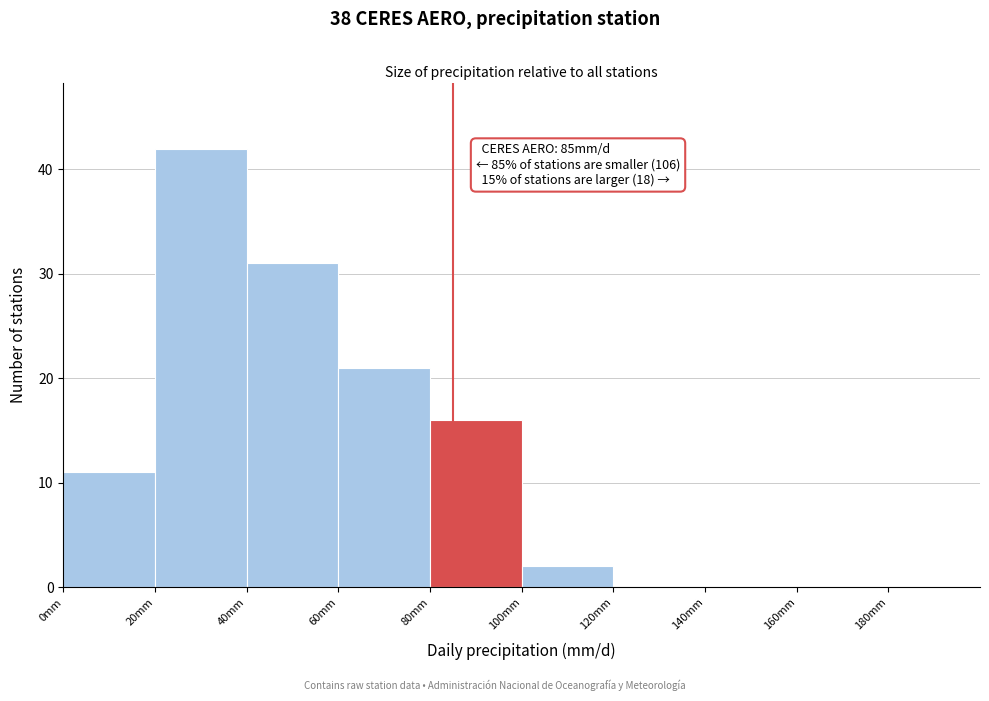

Over which range of the x-axis is the bar tallest?

20 to 40